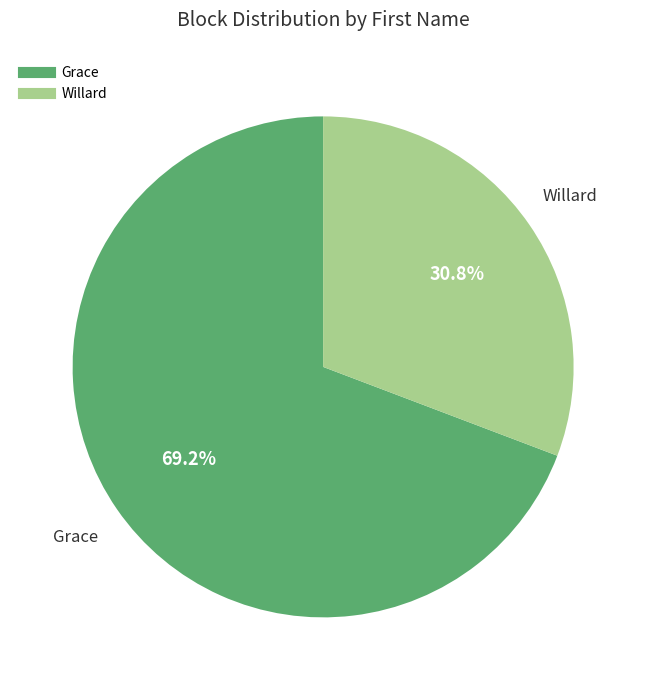

To the nearest percent, what is the combined percentage of Grace and Willard?

100%